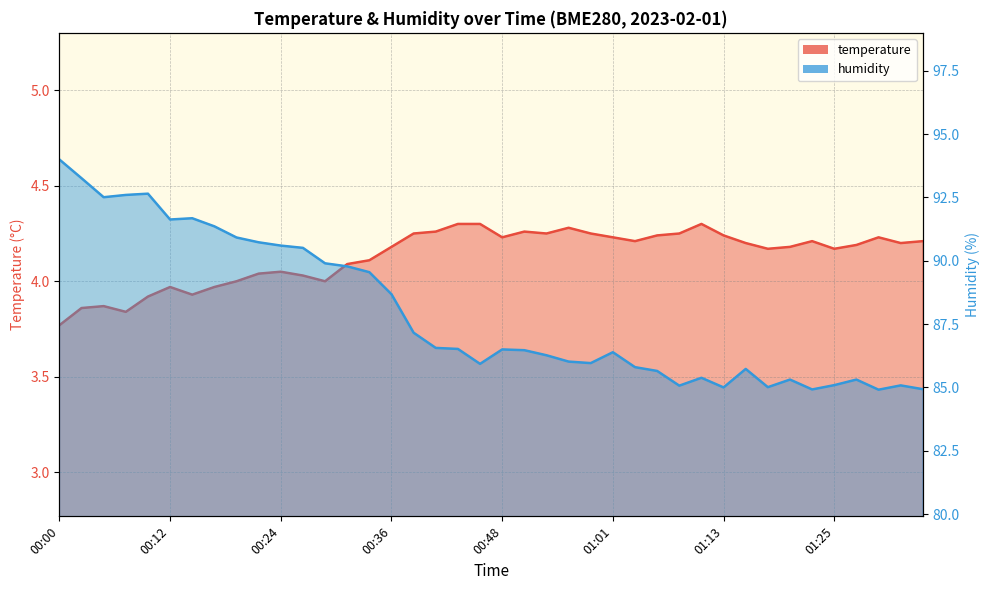

Is it true that temperature line equals 6.6 at 32?

False